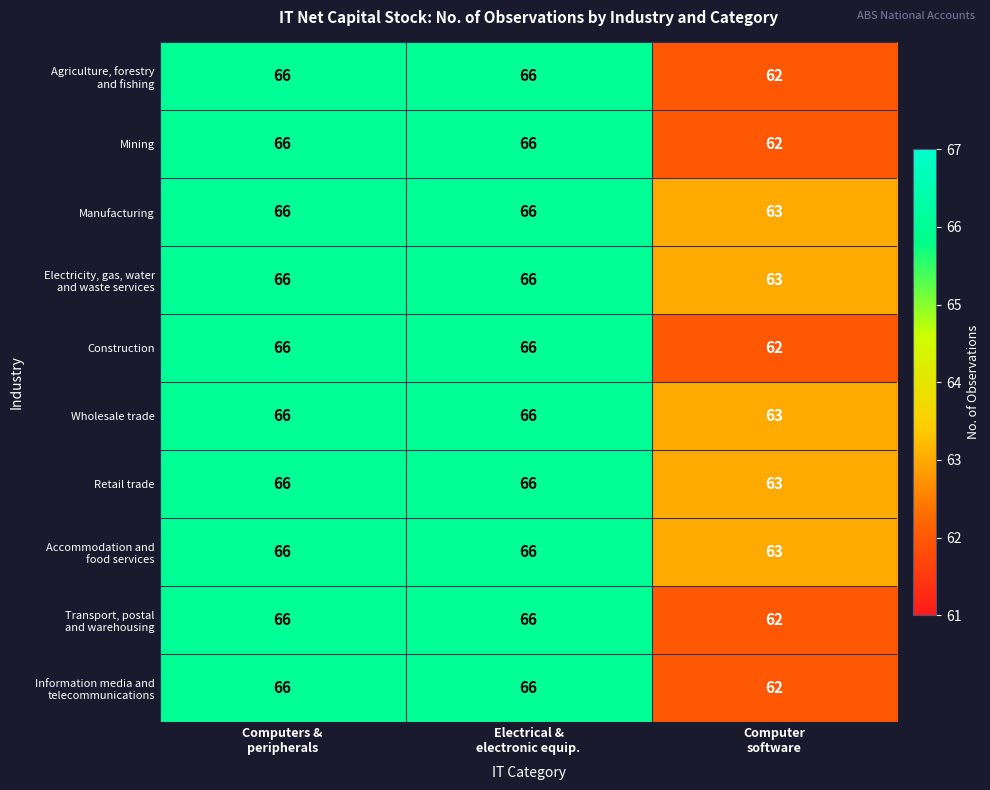

What is the average value of the Mining series?

65